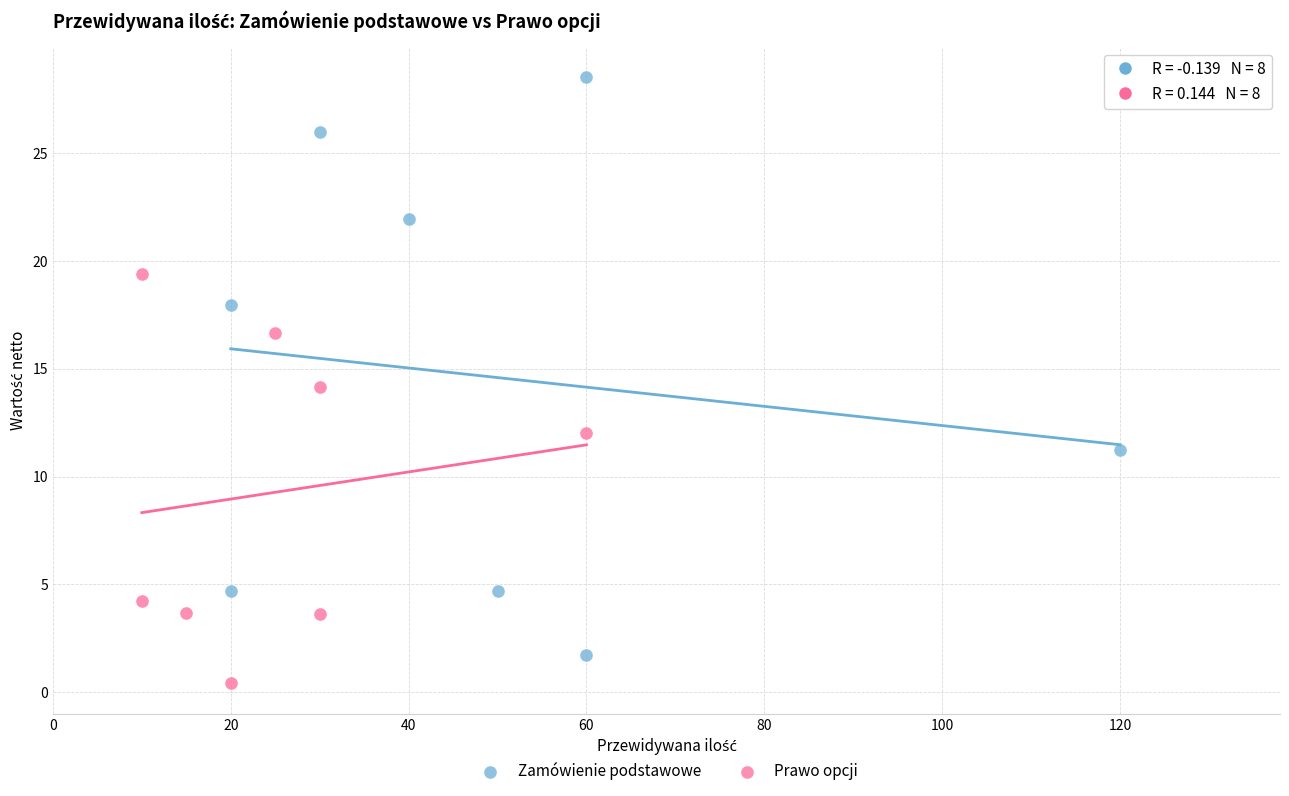

Which series contains the highest Y value?

Zamówienie podstawowe